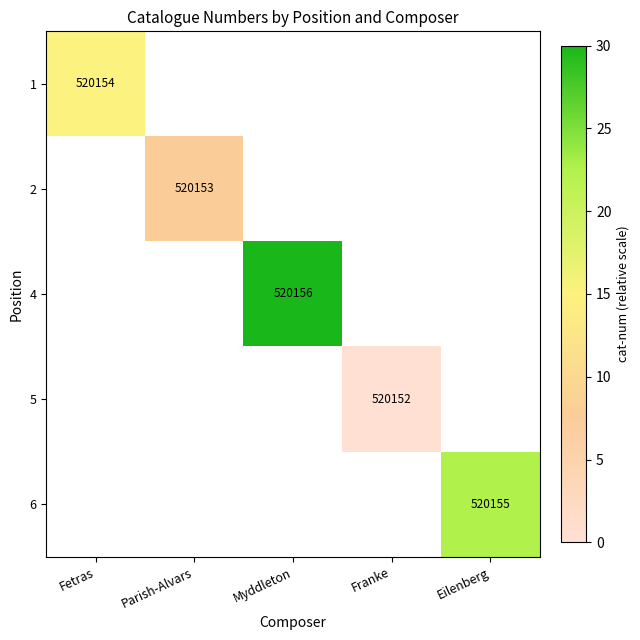

Is it true that 6 equals 520155 at Eilenberg?

True